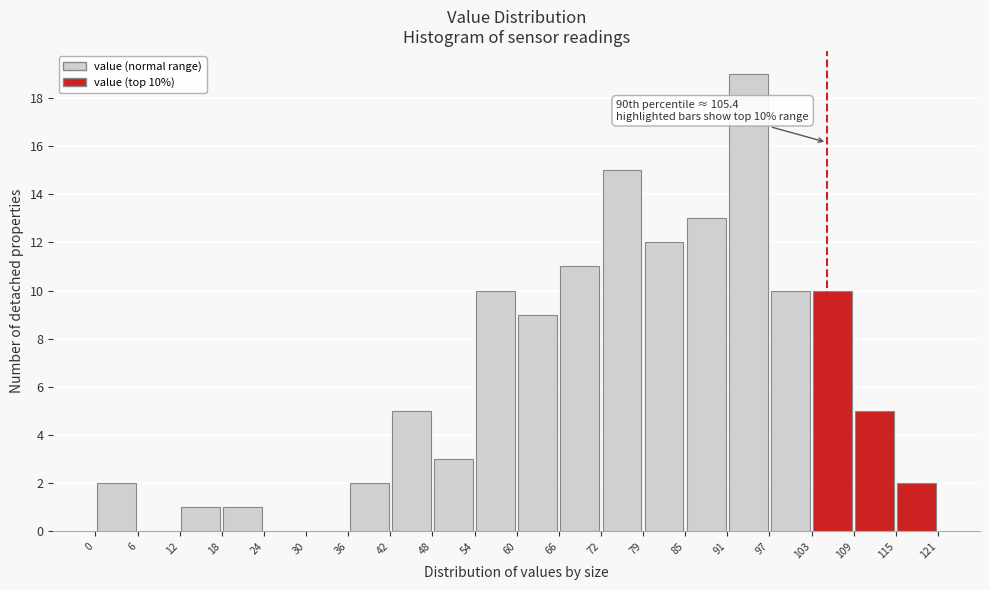

Over which range of the x-axis is the bar tallest?

91 to 97